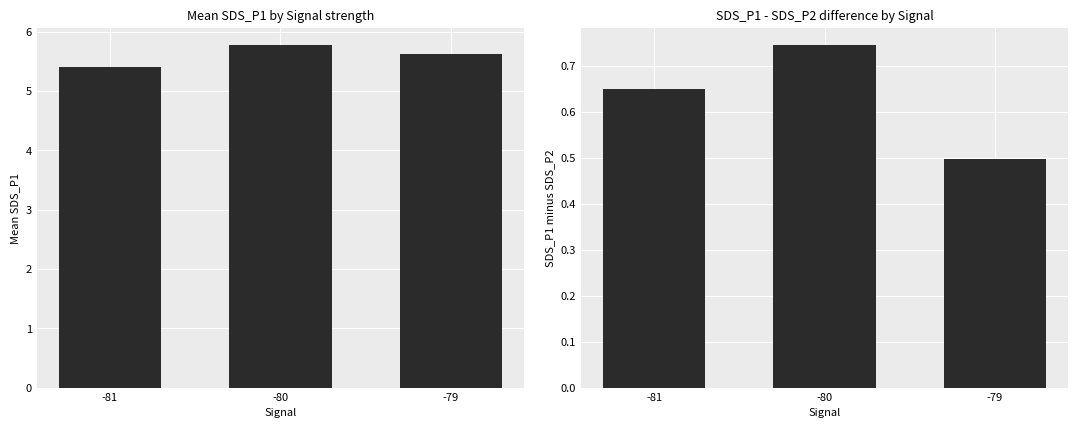

What is the maximum value for SDS_P1?

5.8